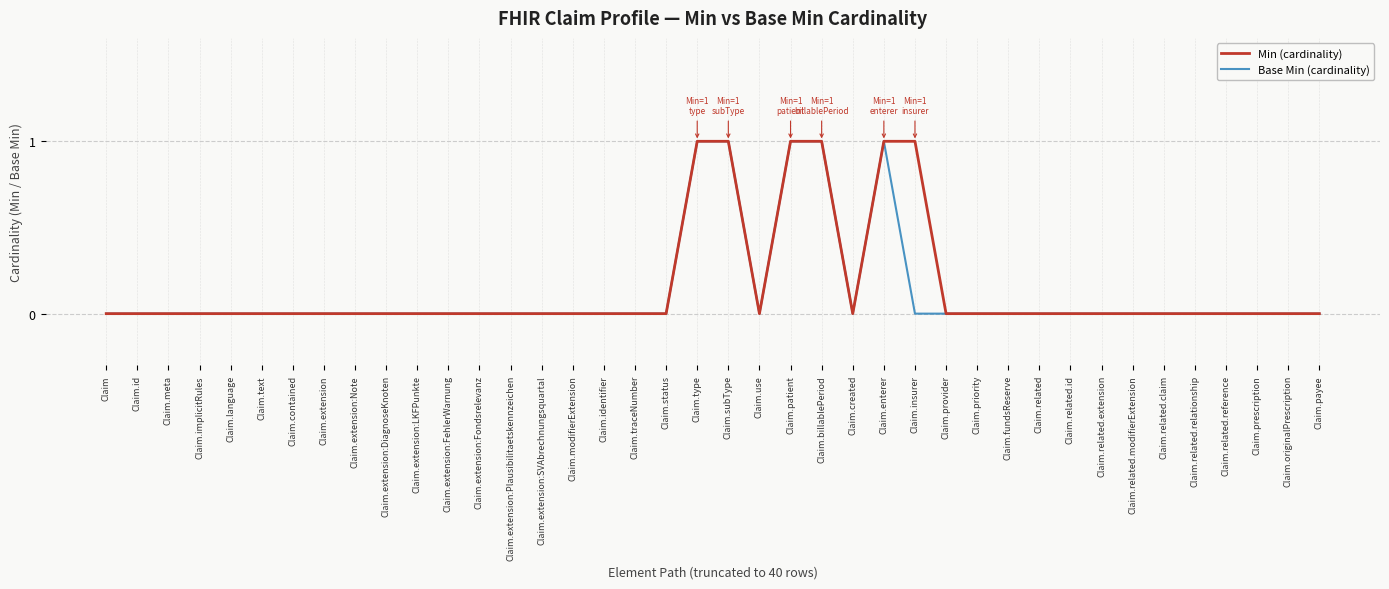

Which series has the largest total across all categories?

Min (cardinality)